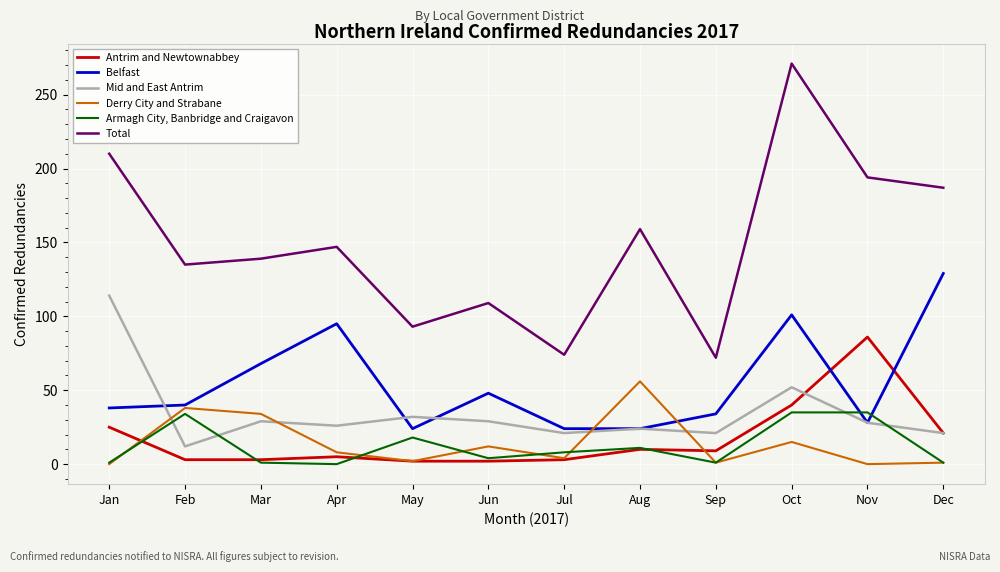

What is the average value of the Derry City and Strabane series?

14